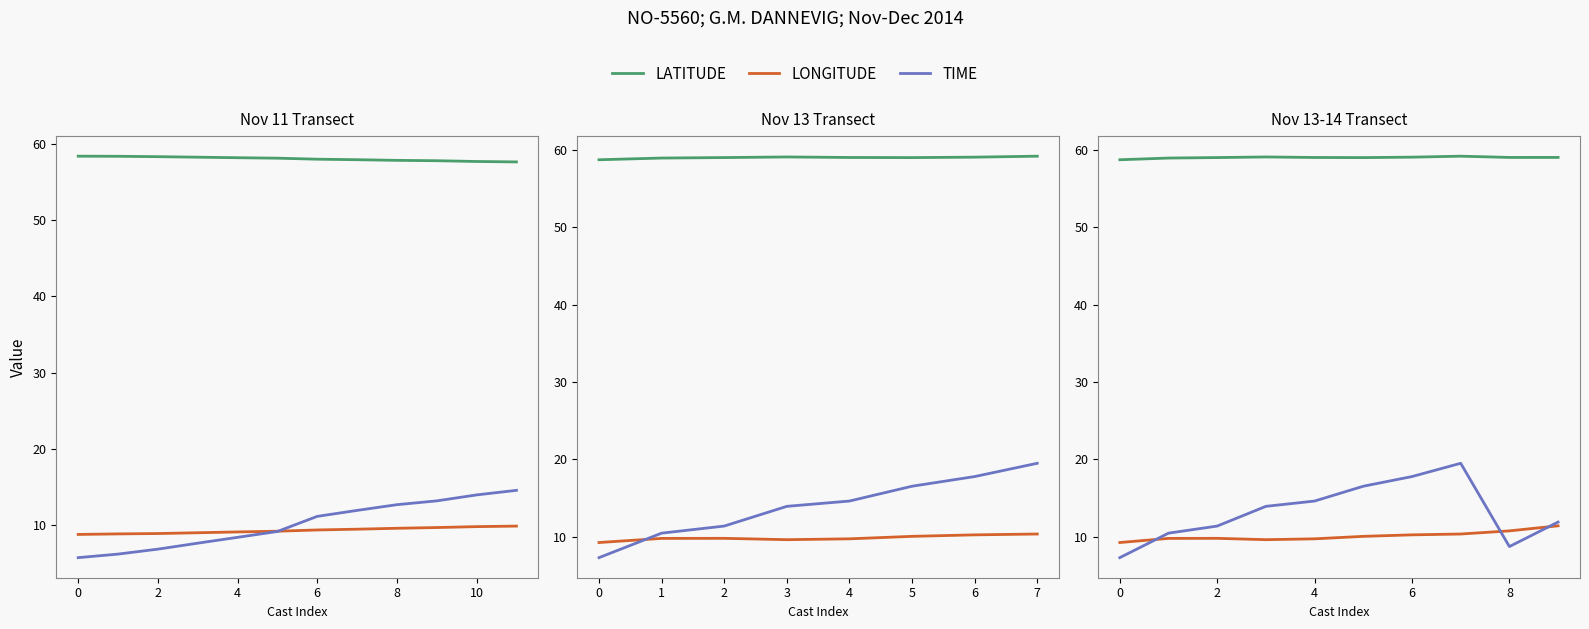

True or false: TIME has a value of 8.7 at 4.

False